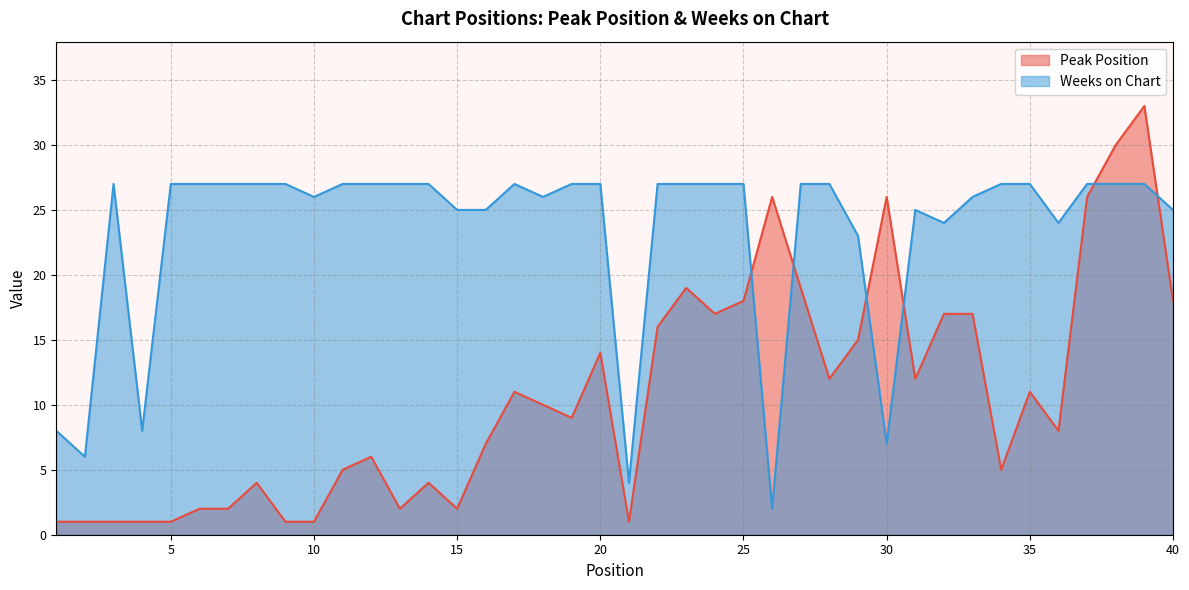

The value of Peak Position at 11 is 2. True or false?

False